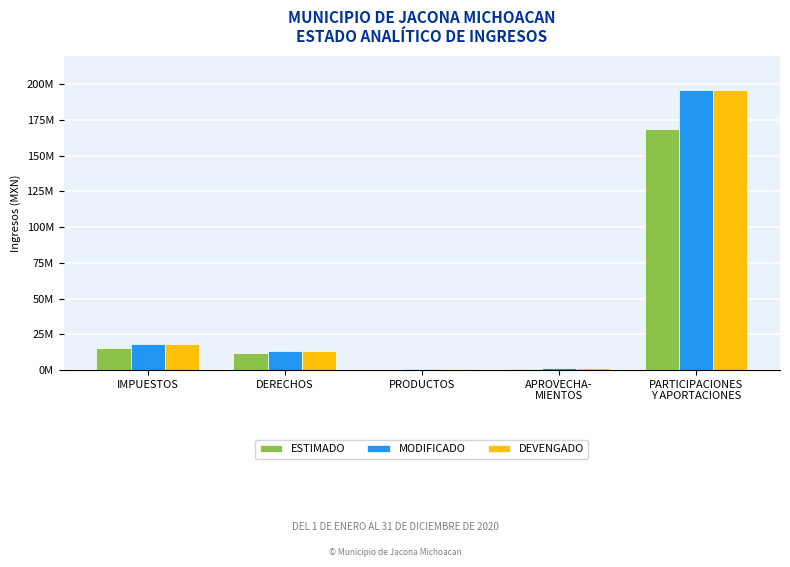

Are the bars grouped side by side (vs. stacked)?

Yes